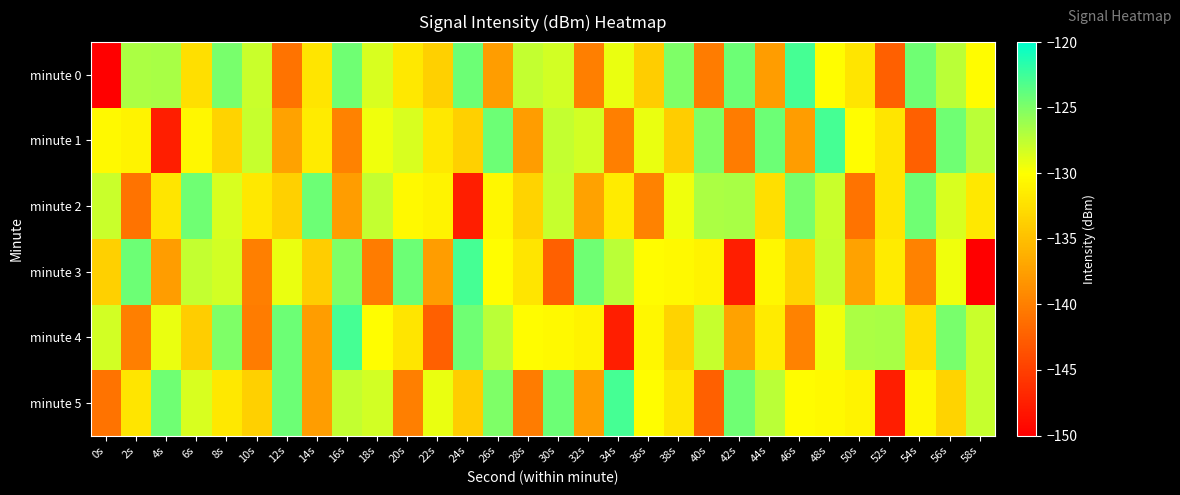

Reading left to right, extract all data points from this chart.

minute 0: 0s=-221.0	2s=-126.8	4s=-126.6	6s=-132.5	8s=-124.7	10s=-127.9	12s=-140.9	14s=-132.0	16s=-124.5	18s=-128.5	20s=-131.7	22s=-133.7	24s=-124.3	26s=-137.6	28s=-127.7	30s=-128.2	32s=-139.9	34s=-129.3	36s=-133.9	38s=-124.9	40s=-140.2	42s=-124.3	44s=-137.6	46s=-122.7	48s=-130.2	50s=-132.1	52s=-142.5	54s=-124.3	56s=-127.3	58s=-130.2
minute 1: 0s=-130.5	2s=-130.9	4s=-147.6	6s=-130.6	8s=-133.5	10s=-127.7	12s=-137.2	14s=-131.5	16s=-139.7	18s=-129.4	20s=-128.5	22s=-131.7	24s=-133.7	26s=-124.3	28s=-137.6	30s=-127.7	32s=-128.2	34s=-139.9	36s=-129.3	38s=-133.9	40s=-124.9	42s=-140.2	44s=-124.3	46s=-137.6	48s=-122.7	50s=-130.2	52s=-132.1	54s=-142.5	56s=-124.3	58s=-127.3
minute 2: 0s=-127.9	2s=-140.9	4s=-132.0	6s=-124.5	8s=-128.5	10s=-131.7	12s=-133.7	14s=-124.3	16s=-137.6	18s=-127.7	20s=-130.5	22s=-130.9	24s=-147.6	26s=-130.6	28s=-133.5	30s=-127.7	32s=-137.2	34s=-131.5	36s=-139.7	38s=-129.4	40s=-126.8	42s=-126.6	44s=-132.5	46s=-124.7	48s=-127.9	50s=-140.9	52s=-132.0	54s=-124.5	56s=-128.5	58s=-131.7
minute 3: 0s=-133.7	2s=-124.3	4s=-137.6	6s=-127.7	8s=-128.2	10s=-139.9	12s=-129.3	14s=-133.9	16s=-124.9	18s=-140.2	20s=-124.3	22s=-137.6	24s=-122.7	26s=-130.2	28s=-132.1	30s=-142.5	32s=-124.3	34s=-127.3	36s=-130.2	38s=-130.5	40s=-130.9	42s=-147.6	44s=-130.6	46s=-133.5	48s=-127.7	50s=-137.2	52s=-131.5	54s=-139.7	56s=-129.4	58s=-221.0
minute 4: 0s=-128.2	2s=-139.9	4s=-129.3	6s=-133.9	8s=-124.9	10s=-140.2	12s=-124.3	14s=-137.6	16s=-122.7	18s=-130.2	20s=-132.1	22s=-142.5	24s=-124.3	26s=-127.3	28s=-130.2	30s=-130.5	32s=-130.9	34s=-147.6	36s=-130.6	38s=-133.5	40s=-127.7	42s=-137.2	44s=-131.5	46s=-139.7	48s=-129.4	50s=-126.8	52s=-126.6	54s=-132.5	56s=-124.7	58s=-127.9
minute 5: 0s=-140.9	2s=-132.0	4s=-124.5	6s=-128.5	8s=-131.7	10s=-133.7	12s=-124.3	14s=-137.6	16s=-127.7	18s=-128.2	20s=-139.9	22s=-129.3	24s=-133.9	26s=-124.9	28s=-140.2	30s=-124.3	32s=-137.6	34s=-122.7	36s=-130.2	38s=-132.1	40s=-142.5	42s=-124.3	44s=-127.3	46s=-130.2	48s=-130.5	50s=-130.9	52s=-147.6	54s=-130.6	56s=-133.5	58s=-127.7